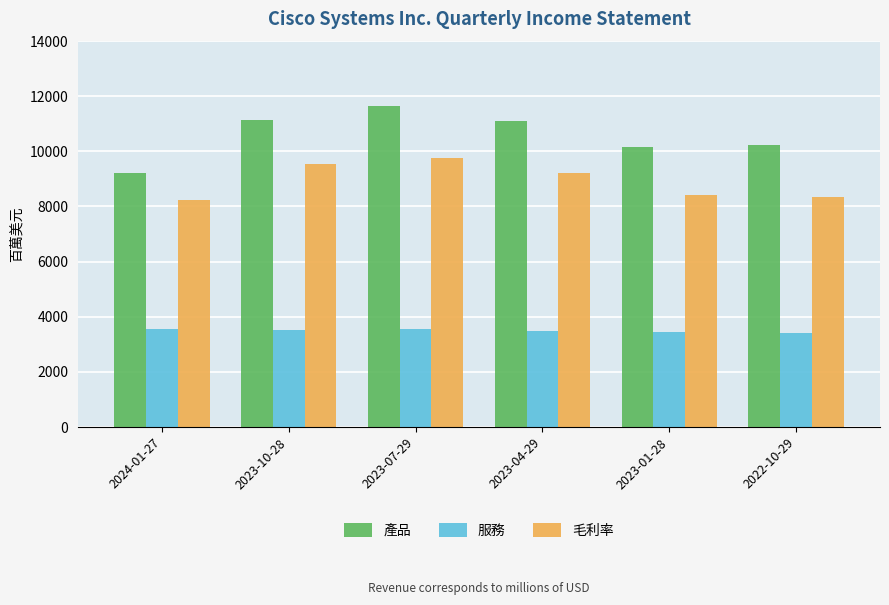

Which series has the largest range (max minus min)?

產品